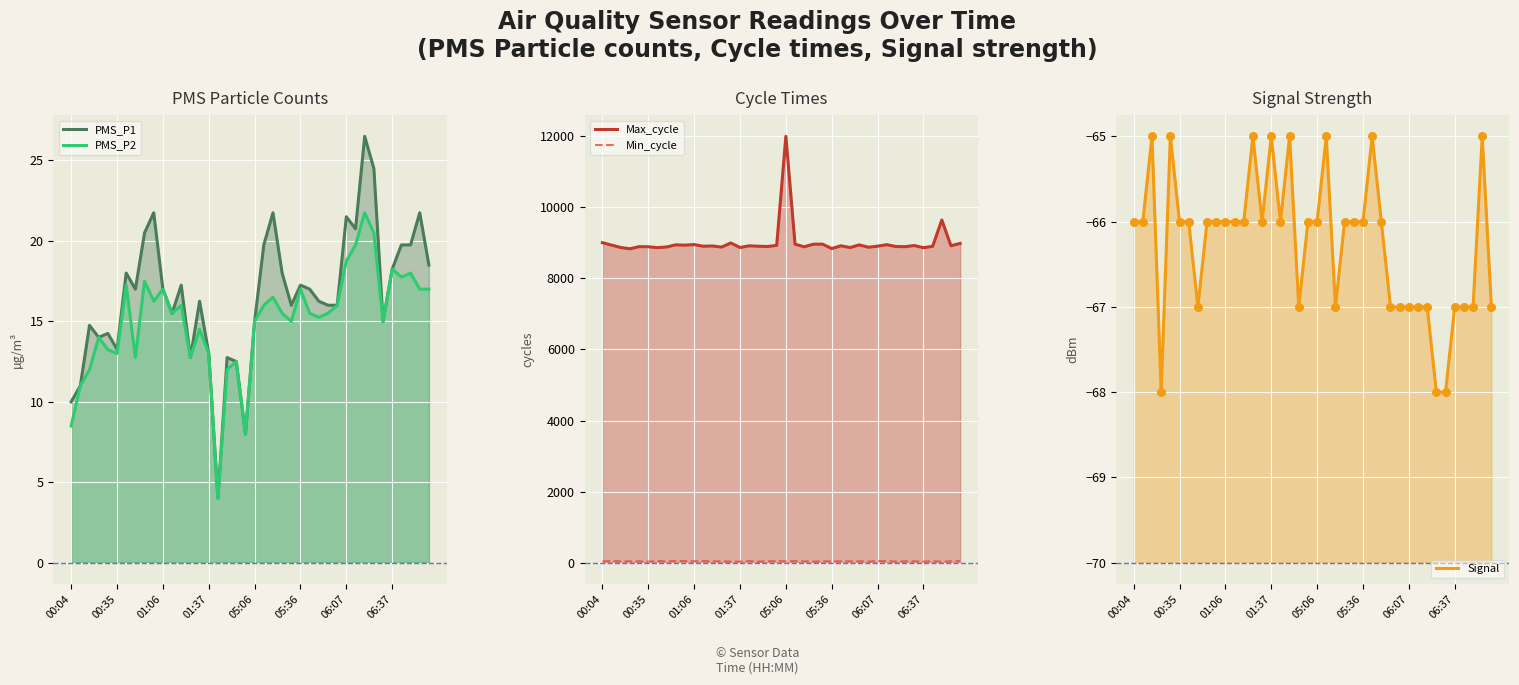

At how many categories does at least one series exceed 491?

40